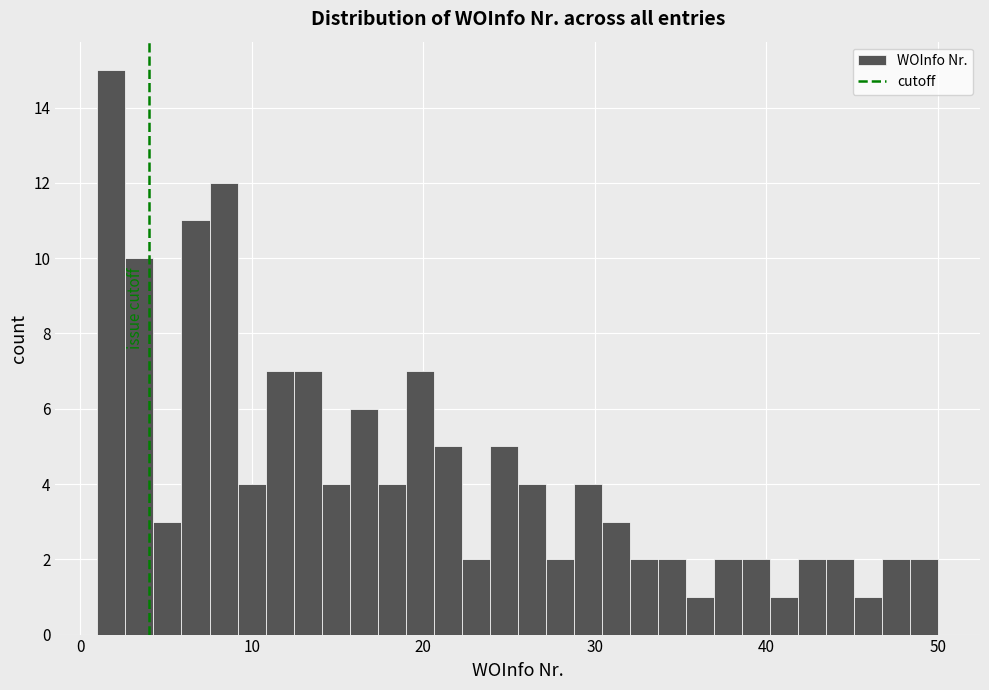

Read against the x-axis, roughly where is the centre of the tallest bar?

2